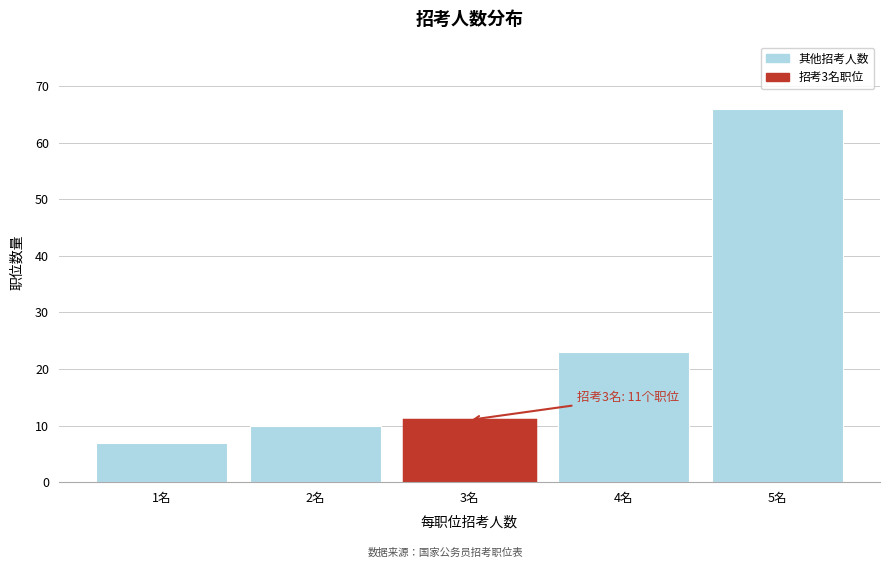

Reading right to left, transcribe all the data shown in this chart.

66	23	11	10	7